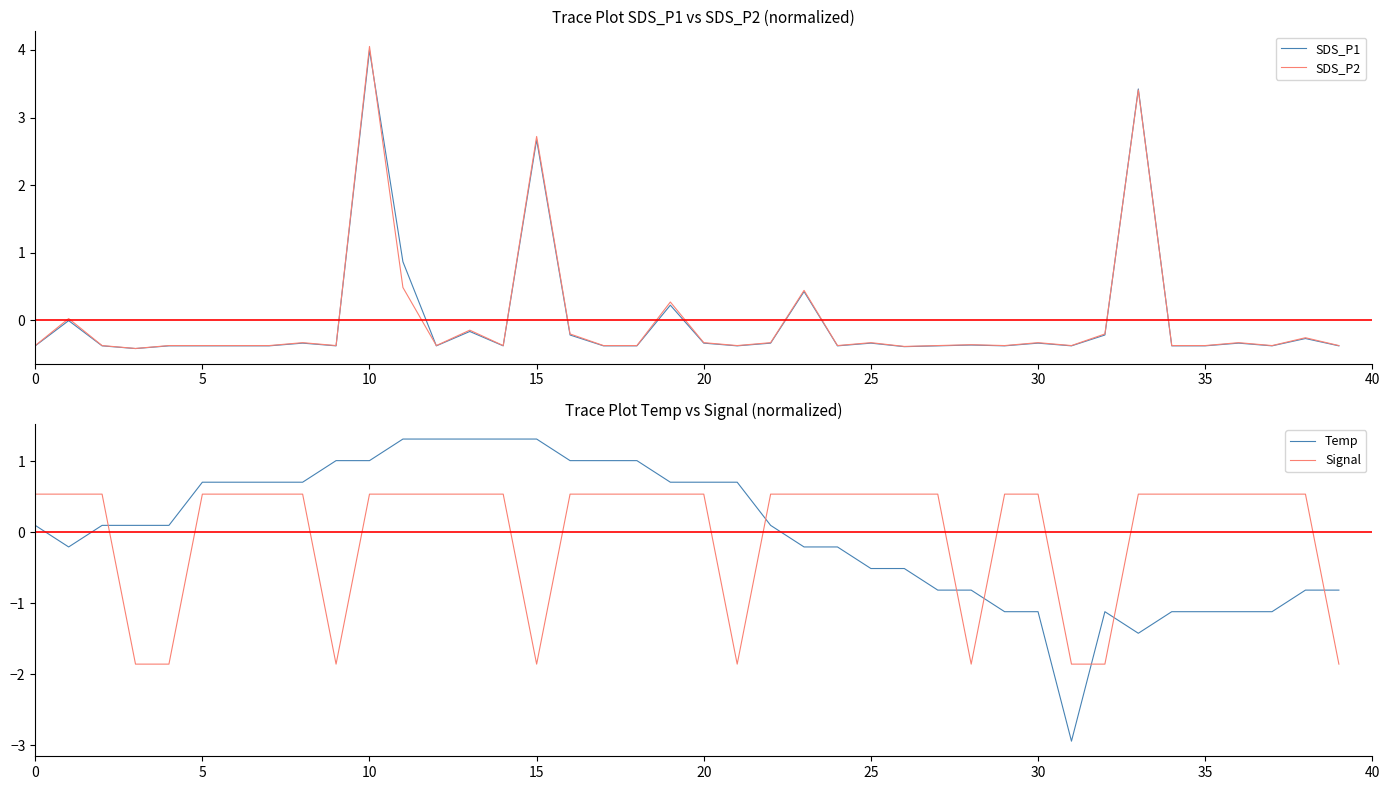

What is the label of the 16th point from the left?

15